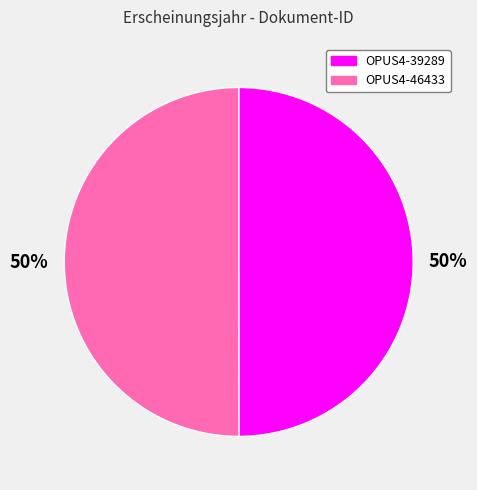

To the nearest percent, what is the combined percentage of OPUS4-46433 and OPUS4-39289?

100%